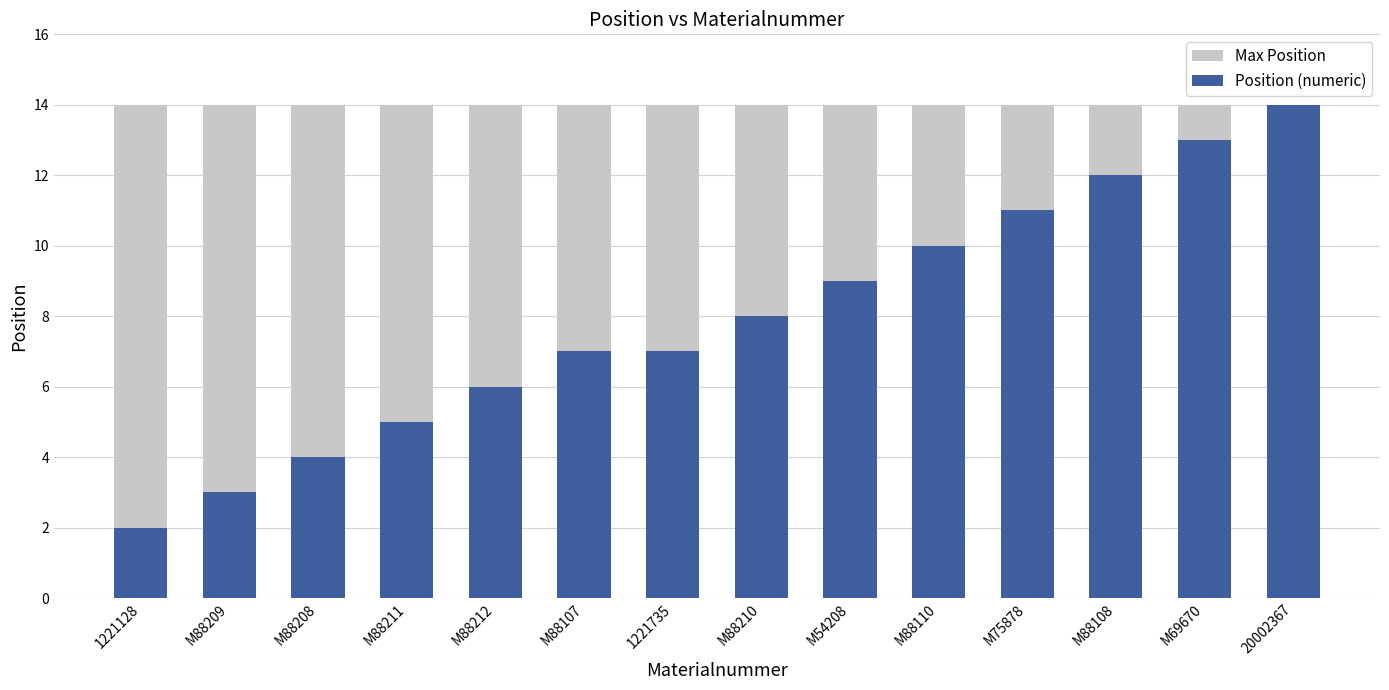

Reading right to left, list all the values displayed in this chart.

Max Position: 20002367=14	M69670=14	M88108=14	M75878=14	M88110=14	M54208=14	M88210=14	1221735=14	M88107=14	M88212=14	M88211=14	M88208=14	M88209=14	1221128=14
Position (numeric): 20002367=14	M69670=13	M88108=12	M75878=11	M88110=10	M54208=9	M88210=8	1221735=7	M88107=7	M88212=6	M88211=5	M88208=4	M88209=3	1221128=2